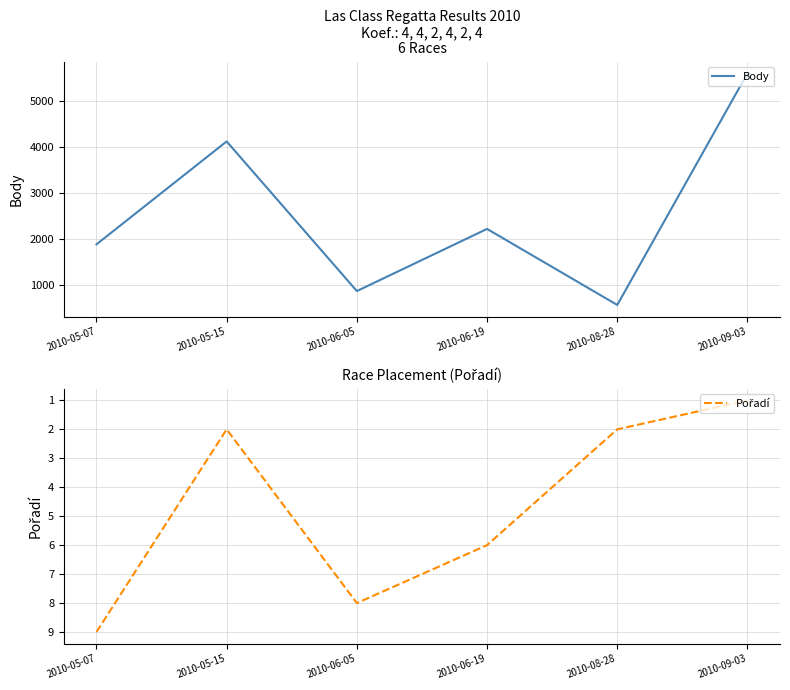

What is the difference between the maximum and minimum values in the Body series?

5054